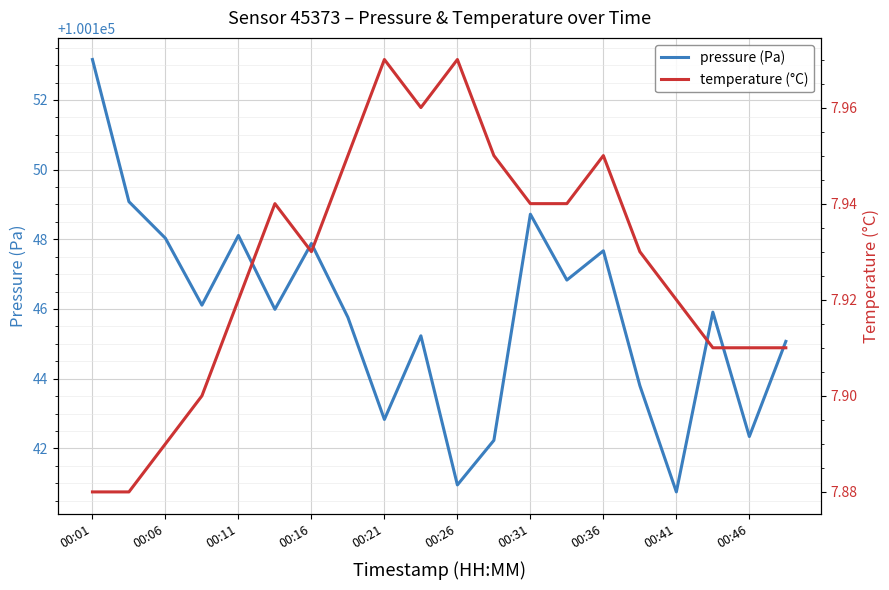

Where is the first local maximum for pressure (Pa)?

00:11